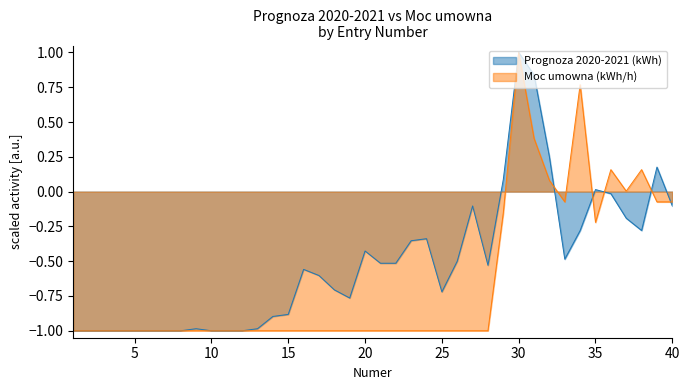

List the series in order of their overall mean, lowest first.

Moc umowna (kWh/h), Prognoza 2020-2021 (kWh)